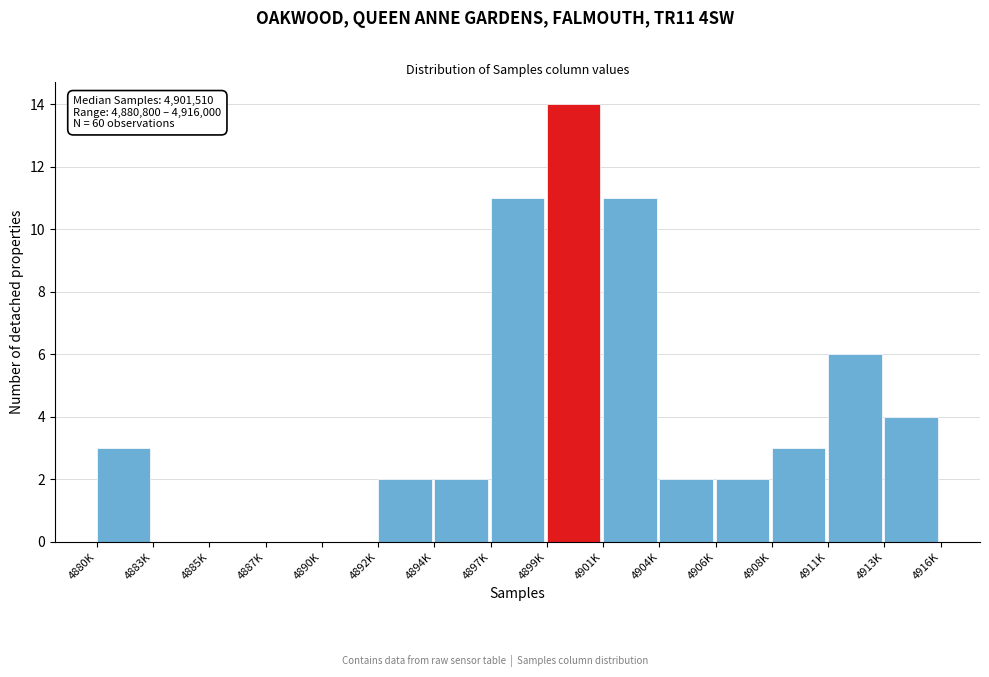

Reading left to right, what are all the values shown in this chart?

4880K=3	4883K=0	4885K=0	4887K=0	4890K=0	4892K=2	4894K=2	4897K=11	4899K=14	4901K=11	4904K=2	4906K=2	4908K=3	4911K=6	4913K=4